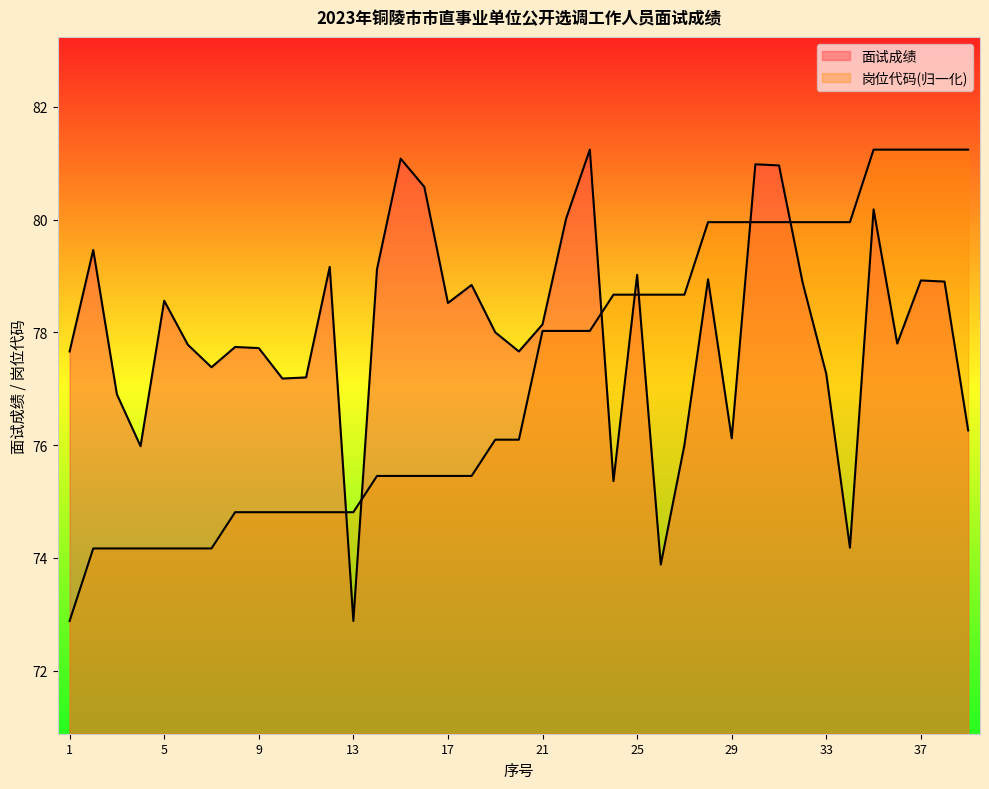

What is the sum of all 面试成绩 values?

3042.4